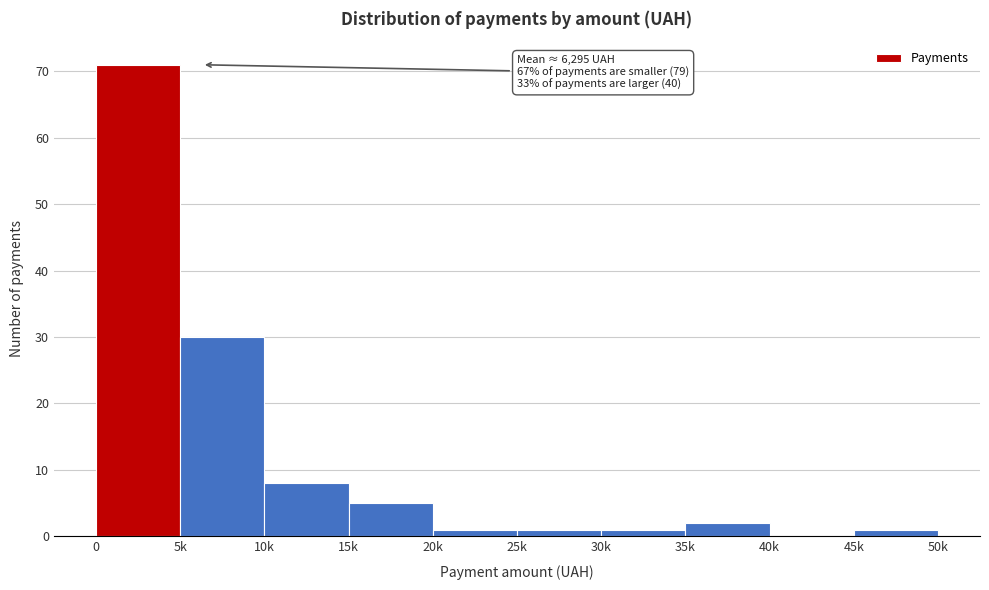

Reading left to right, extract all data points from this chart.

0=71	5k=30	10k=8	15k=5	20k=1	25k=1	30k=1	35k=2	40k=0	45k=1